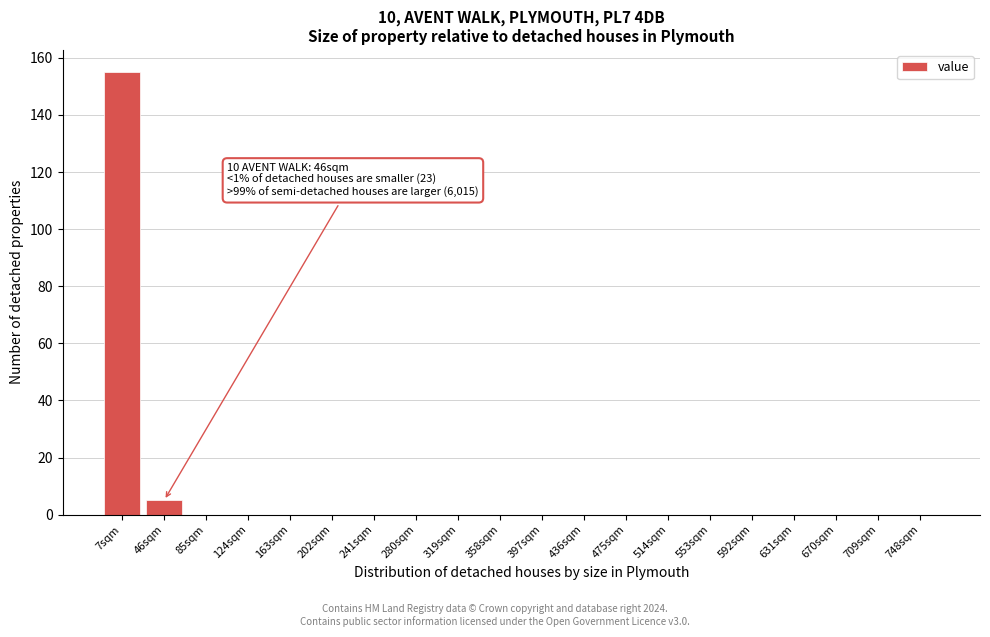

Reading right to left, list all the values displayed in this chart.

748sqm=0	709sqm=0	670sqm=0	631sqm=0	592sqm=0	553sqm=0	514sqm=0	475sqm=0	436sqm=0	397sqm=0	358sqm=0	319sqm=0	280sqm=0	241sqm=0	202sqm=0	163sqm=0	124sqm=0	85sqm=0	46sqm=5	7sqm=155